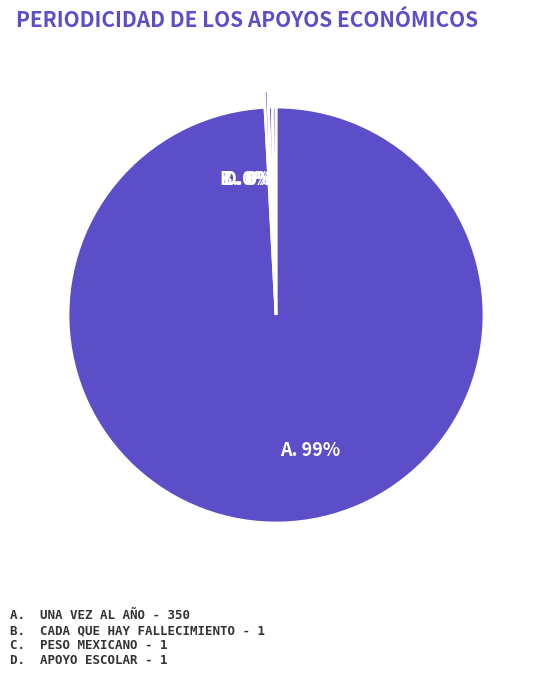

How many segments does this pie chart have?

4